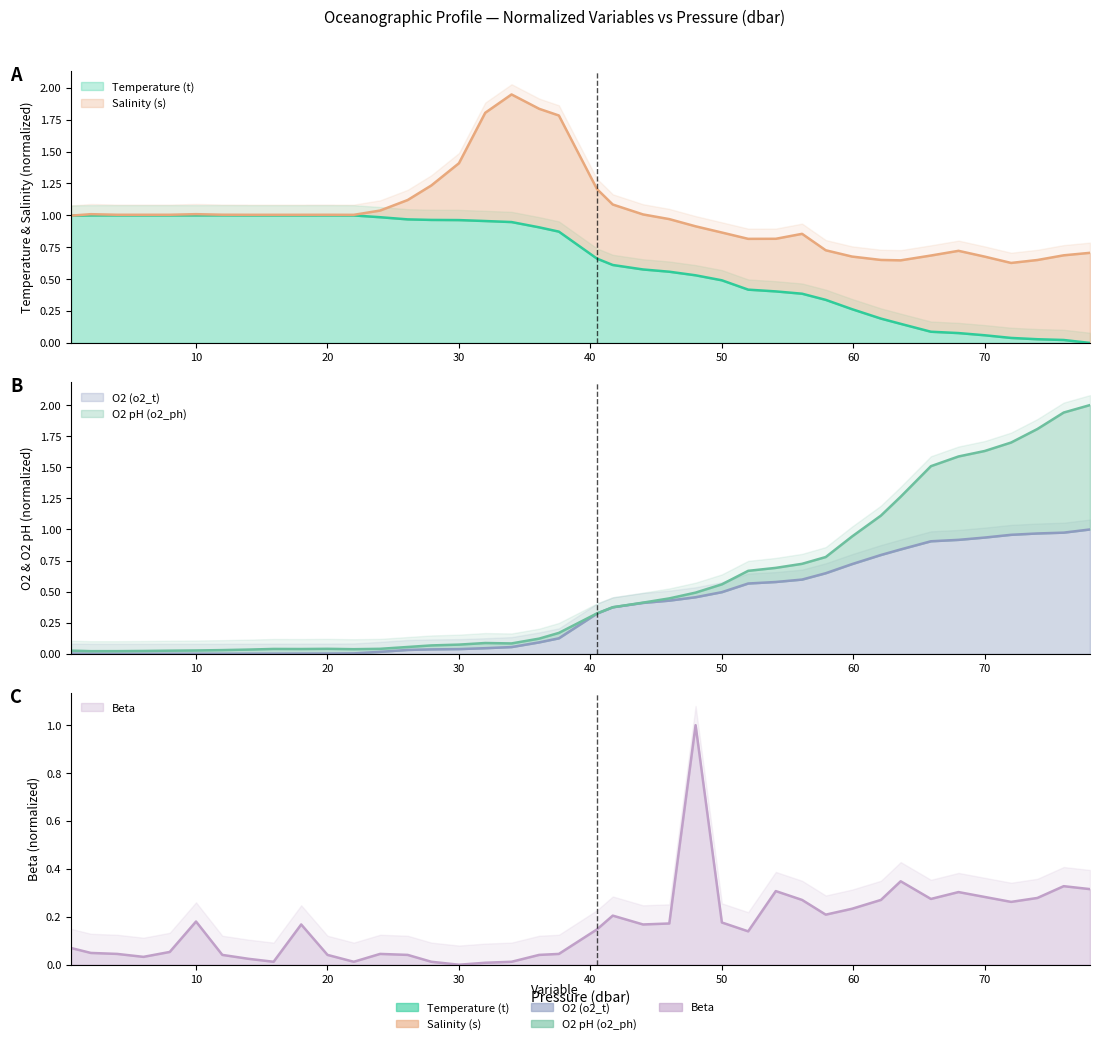

Which category has the lowest value in the Temperature (t) series?

78.0